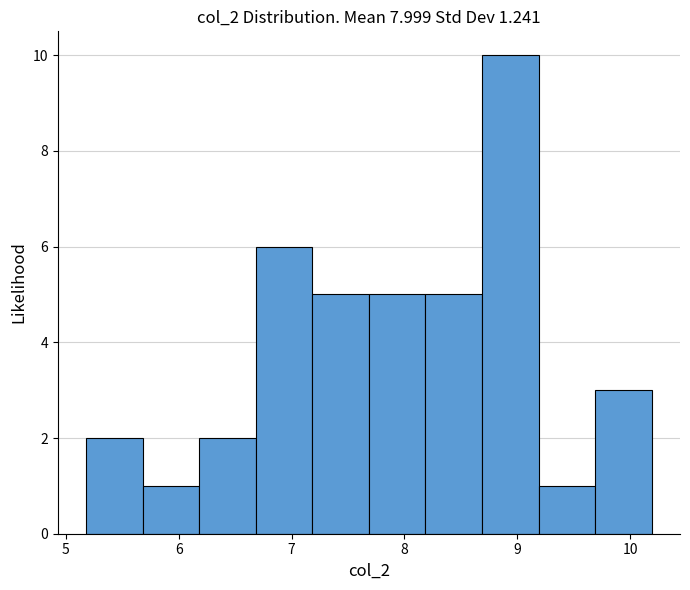

Reading left to right, list every bar in this chart as the range it spans on the x-axis followed by its height. Neither the bar edges nor the heights are printed on the chart, so give them approximately, as read against the axes.

5.2 to 5.7: 2
5.7 to 6.2: 1
6.2 to 6.7: 2
6.7 to 7.2: 6
7.2 to 7.7: 5
7.7 to 8.2: 5
8.2 to 8.7: 5
8.7 to 9.2: 10
9.2 to 9.7: 1
9.7 to 10.2: 3